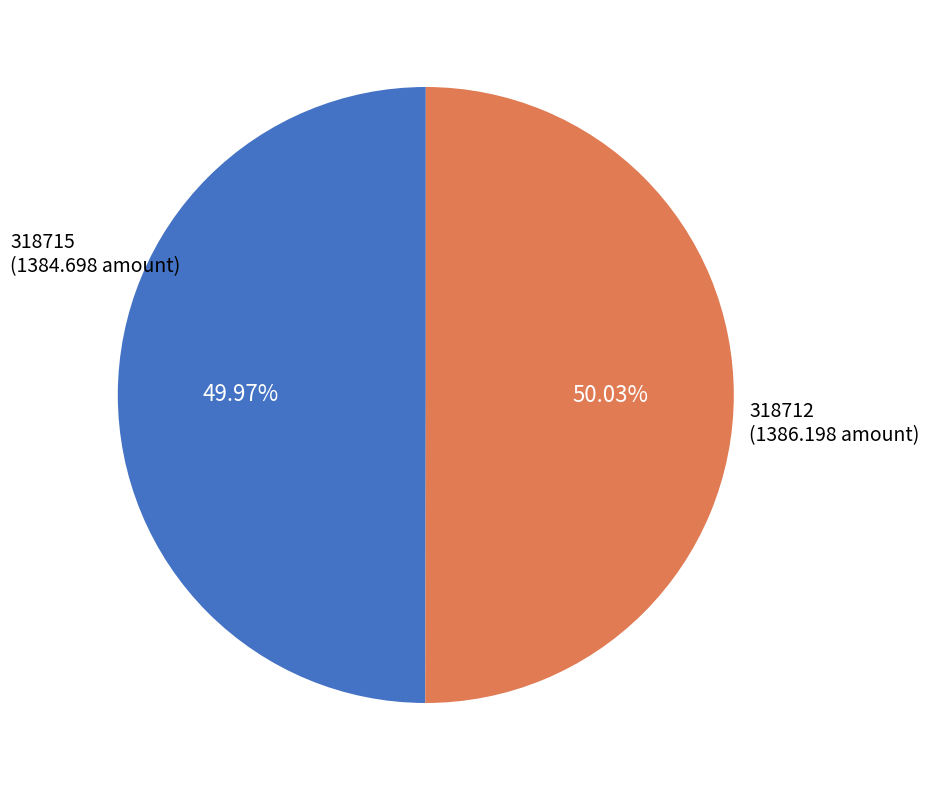

Is the sum of 318715 and 318712 greater than half?

Yes